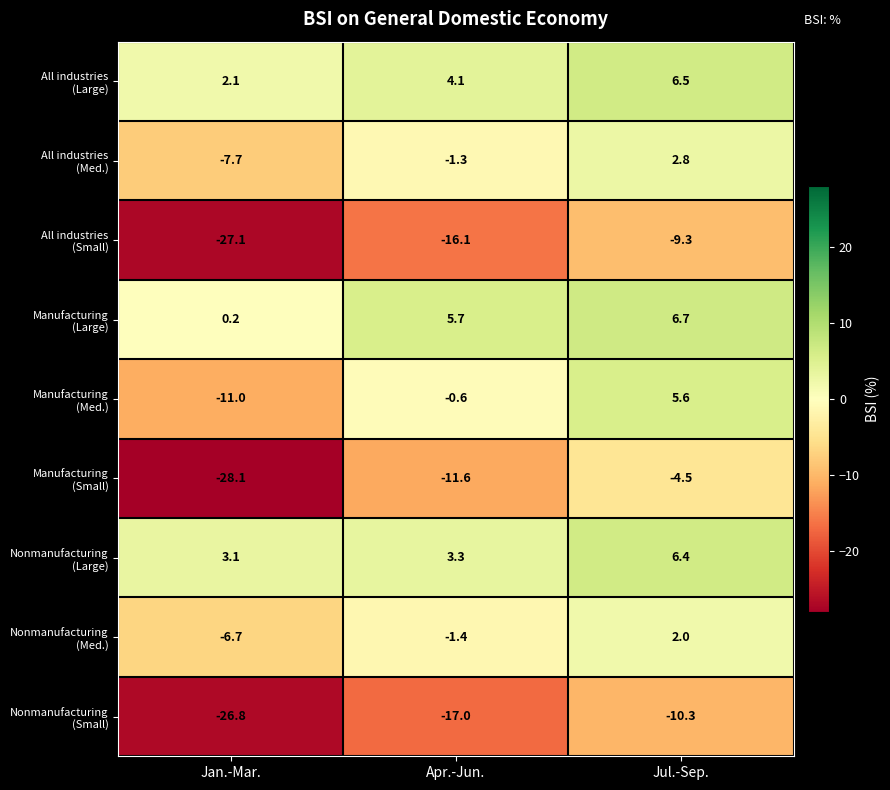

What is the total value across all series at Jan.-Mar.?

-102.0